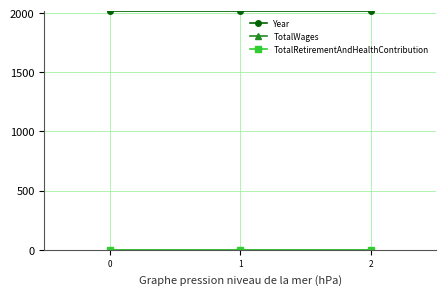

At 0, list the series in order from largest to smallest.

Year, TotalWages, TotalRetirementAndHealthContribution